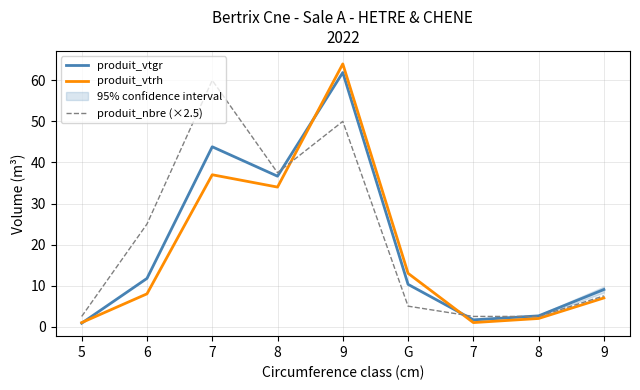

Reading left to right, what are all the values shown in this chart?

produit_vtgr: 0.9	11.8	43.8	36.7	61.9	10.3	1.7	2.6	9.1
produit_vtrh: 1.0	8.0	37.0	34.0	64.0	13.0	1.0	2.0	7.0
produit_nbre (×2.5): 2.5	25.0	60.0	37.5	50.0	5.0	2.5	2.5	7.5